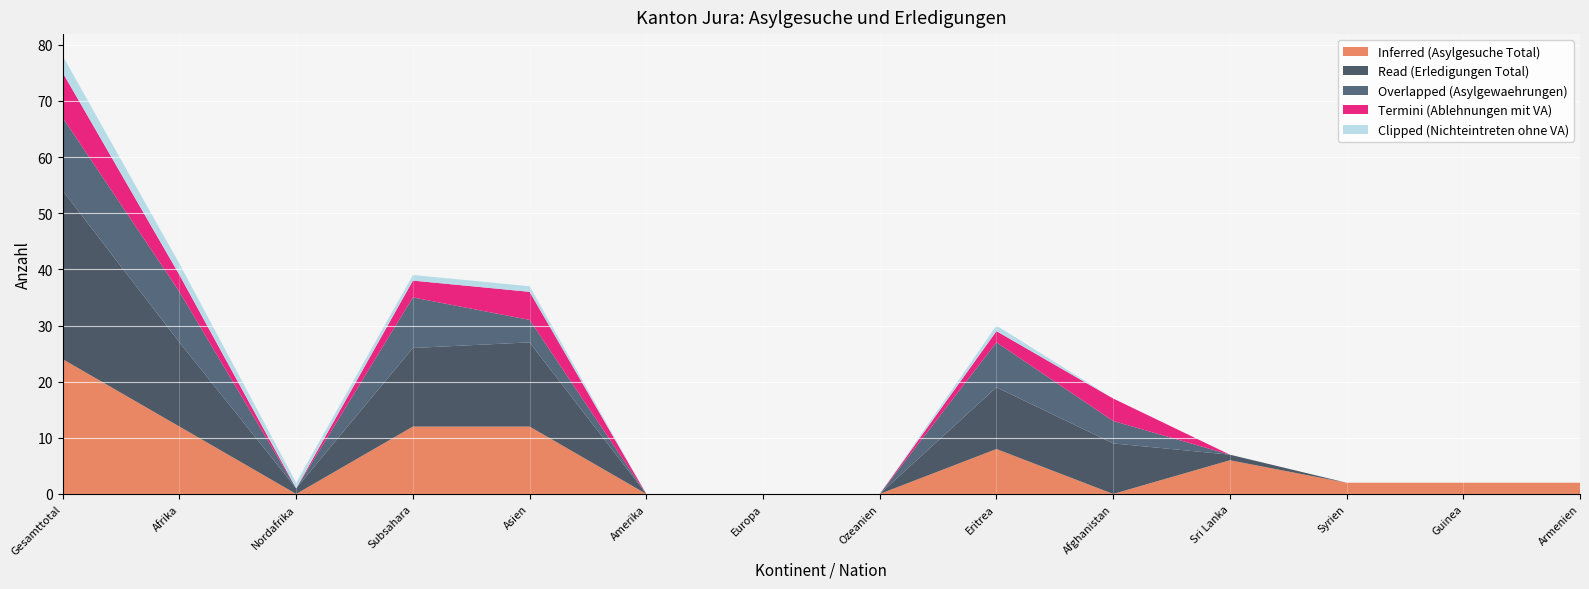

Reading left to right, what are all the values shown in this chart?

Inferred (Asylgesuche Total): Gesamttotal=24	Afrika=12	Nordafrika=0	Subsahara=12	Asien=12	Amerika=0	Europa=0	Ozeanien=0	Eritrea=8	Afghanistan=0	Sri Lanka=6	Syrien=2	Guinea=2	Armenien=2
Read (Erledigungen Total): Gesamttotal=30	Afrika=15	Nordafrika=1	Subsahara=14	Asien=15	Amerika=0	Europa=0	Ozeanien=0	Eritrea=11	Afghanistan=9	Sri Lanka=1	Syrien=0	Guinea=0	Armenien=0
Overlapped (Asylgewaehrungen): Gesamttotal=13	Afrika=9	Nordafrika=0	Subsahara=9	Asien=4	Amerika=0	Europa=0	Ozeanien=0	Eritrea=8	Afghanistan=4	Sri Lanka=0	Syrien=0	Guinea=0	Armenien=0
Termini (Ablehnungen mit VA): Gesamttotal=8	Afrika=3	Nordafrika=0	Subsahara=3	Asien=5	Amerika=0	Europa=0	Ozeanien=0	Eritrea=2	Afghanistan=4	Sri Lanka=0	Syrien=0	Guinea=0	Armenien=0
Clipped (Nichteintreten ohne VA): Gesamttotal=3	Afrika=2	Nordafrika=1	Subsahara=1	Asien=1	Amerika=0	Europa=0	Ozeanien=0	Eritrea=1	Afghanistan=0	Sri Lanka=0	Syrien=0	Guinea=0	Armenien=0